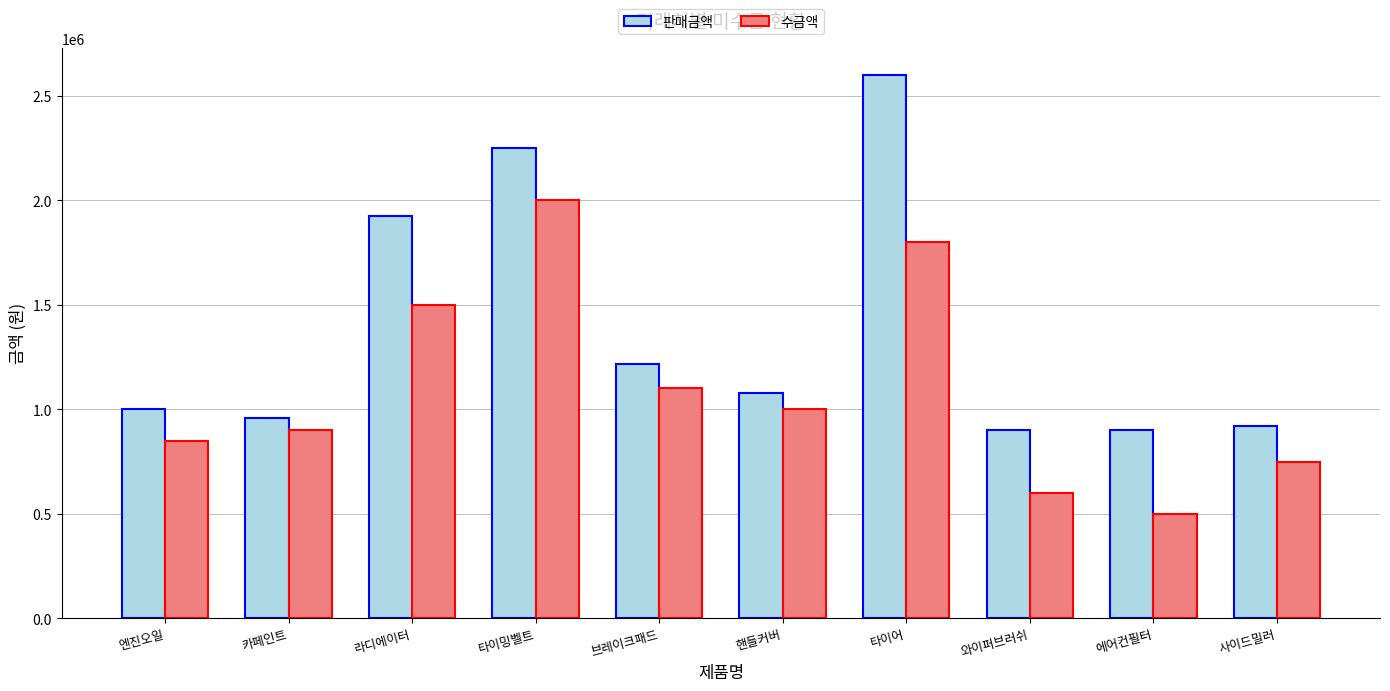

List the series in order of their overall mean, highest first.

판매금액, 수금액